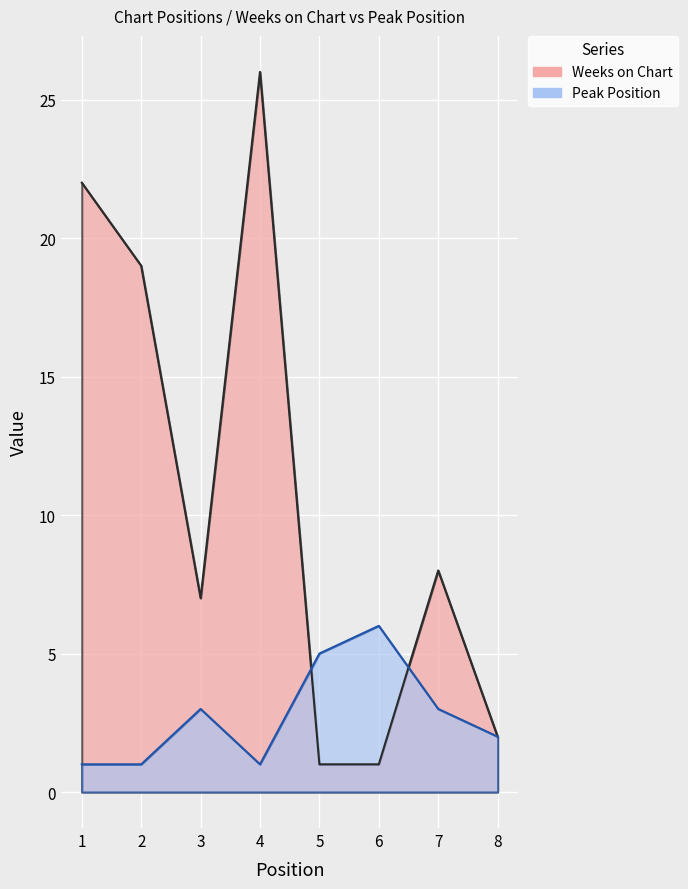

The value of Weeks on Chart at 2 is 7. True or false?

False